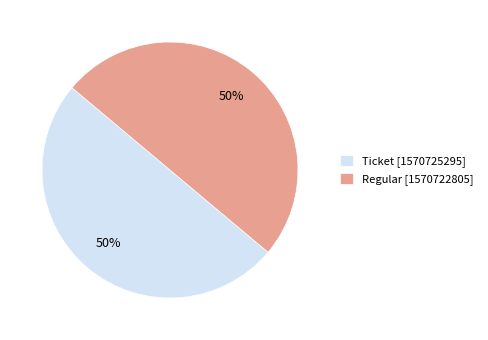

What percentage is the Regular slice, to the nearest percent?

50%